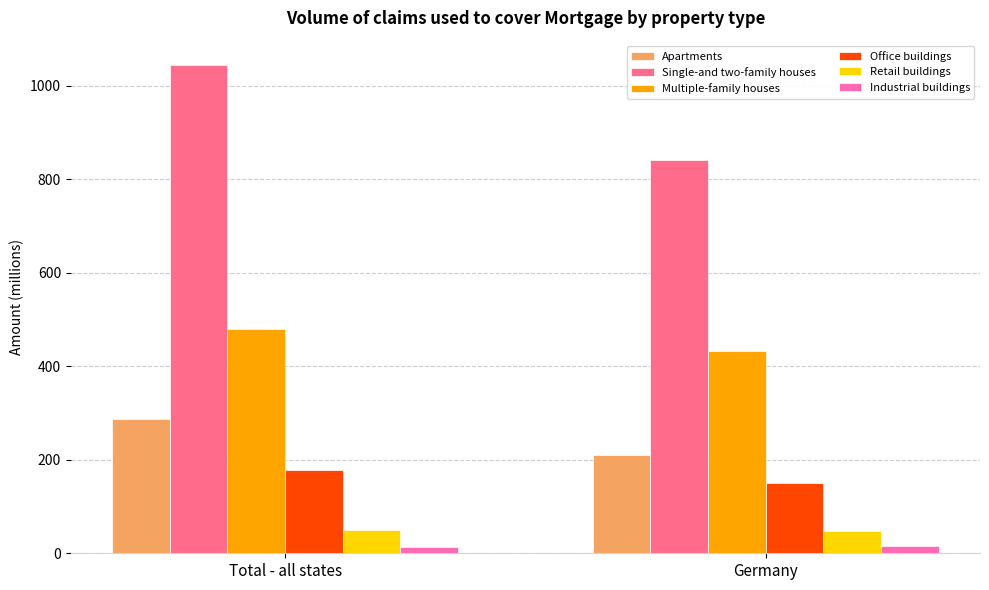

How many series are shown in this chart?

6